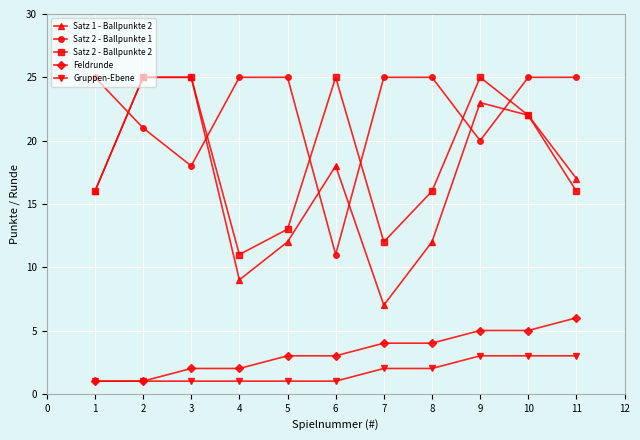

How many values in the Satz 1 - Ballpunkte 2 series are below 17?

5